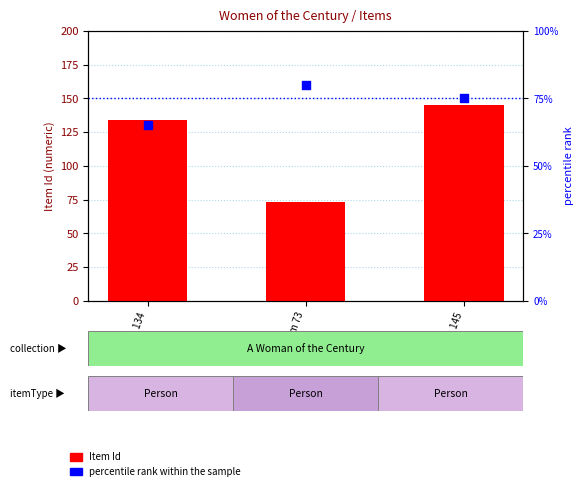

Which series has the widest spread of Y values?

Item Id